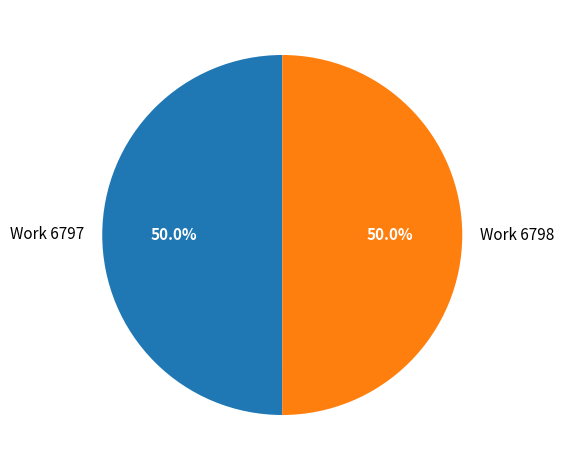

What is the ratio of the value at Work 6797 to the value at Work 6798?

1.0